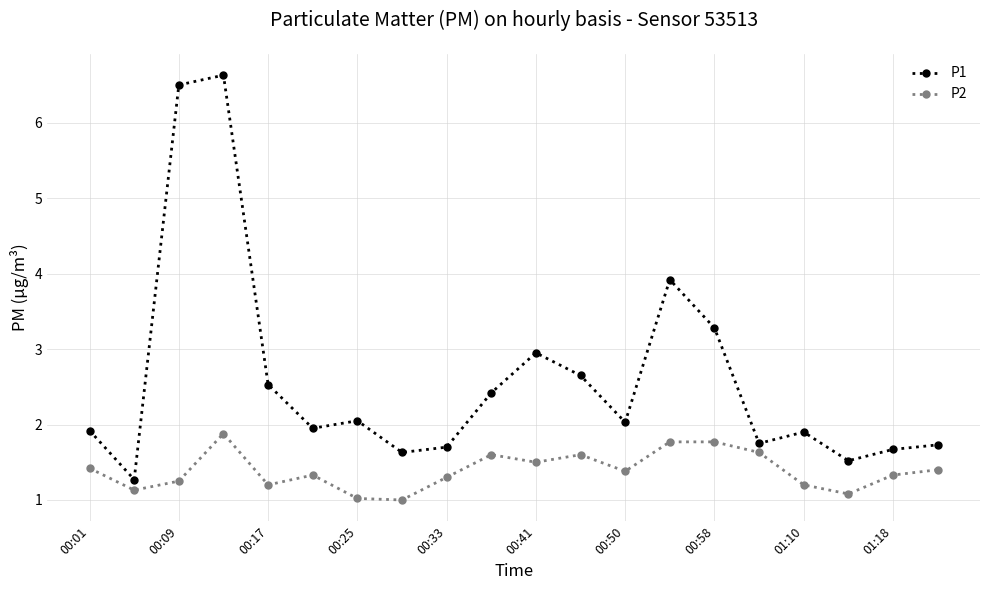

Which series has the widest spread of values?

P1